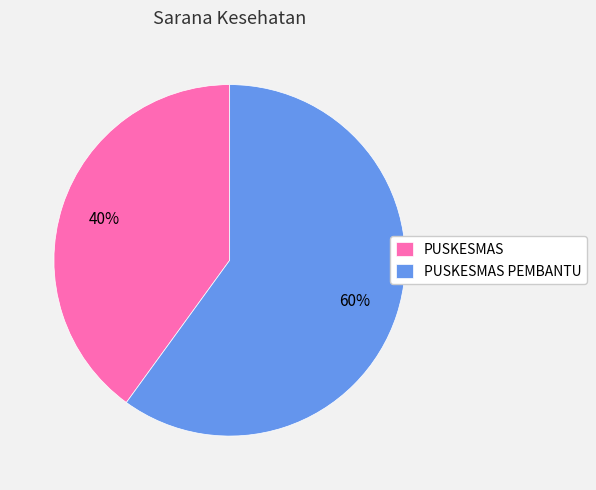

Which category accounts for the majority?

PUSKESMAS PEMBANTU